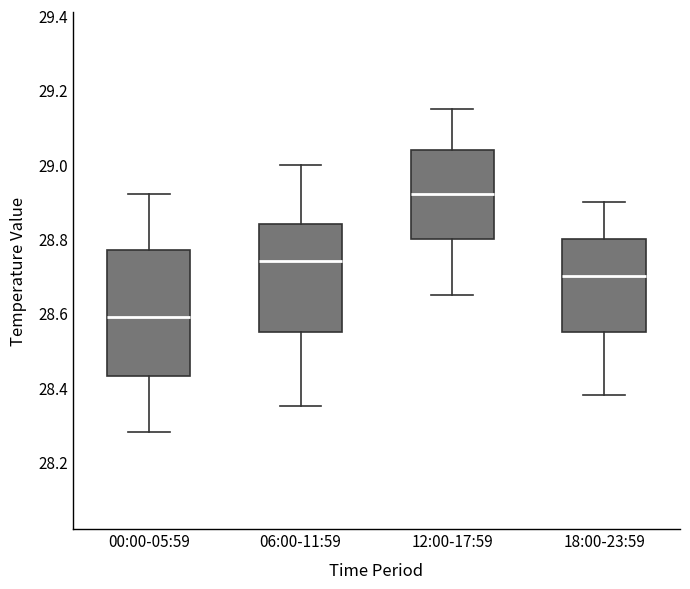

Which box is the tallest, from its lower edge to its upper edge?

00:00-05:59